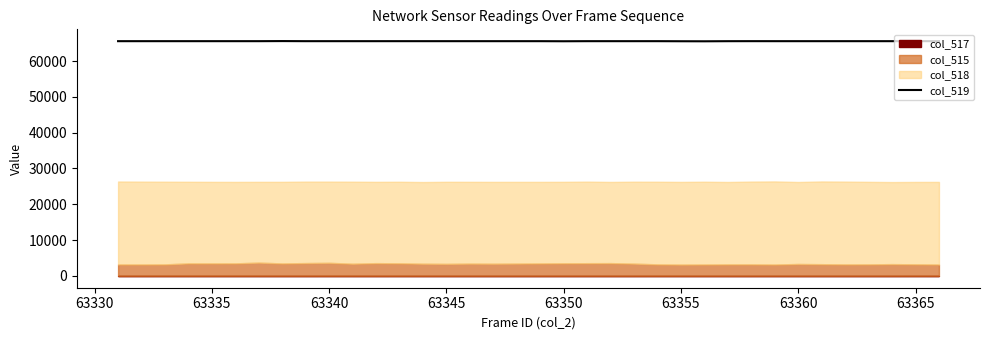

What is the difference between the second highest and minimum values?

39